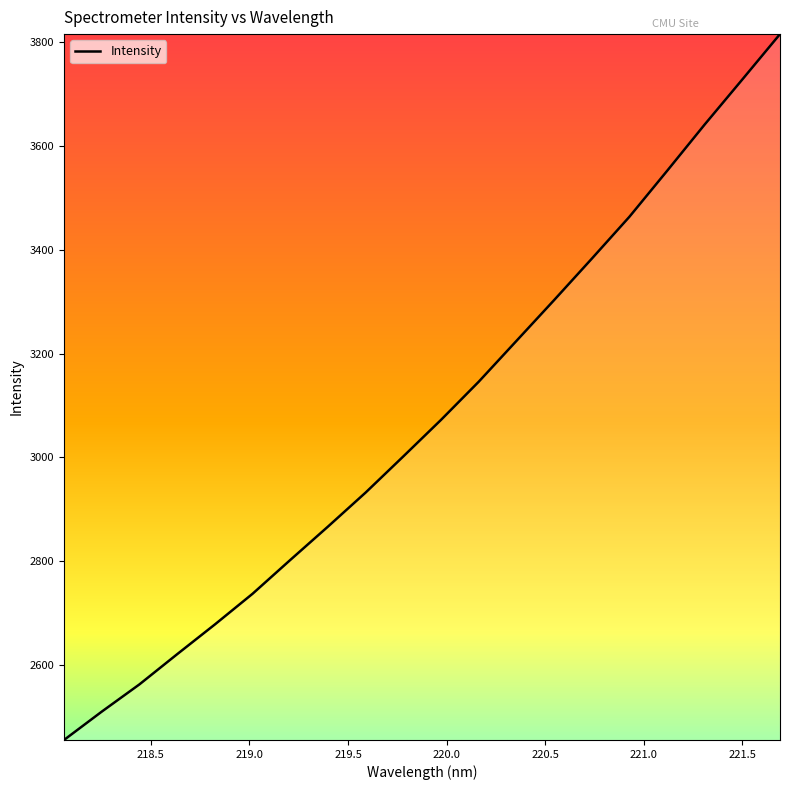

What is the greatest value displayed?

3815.3